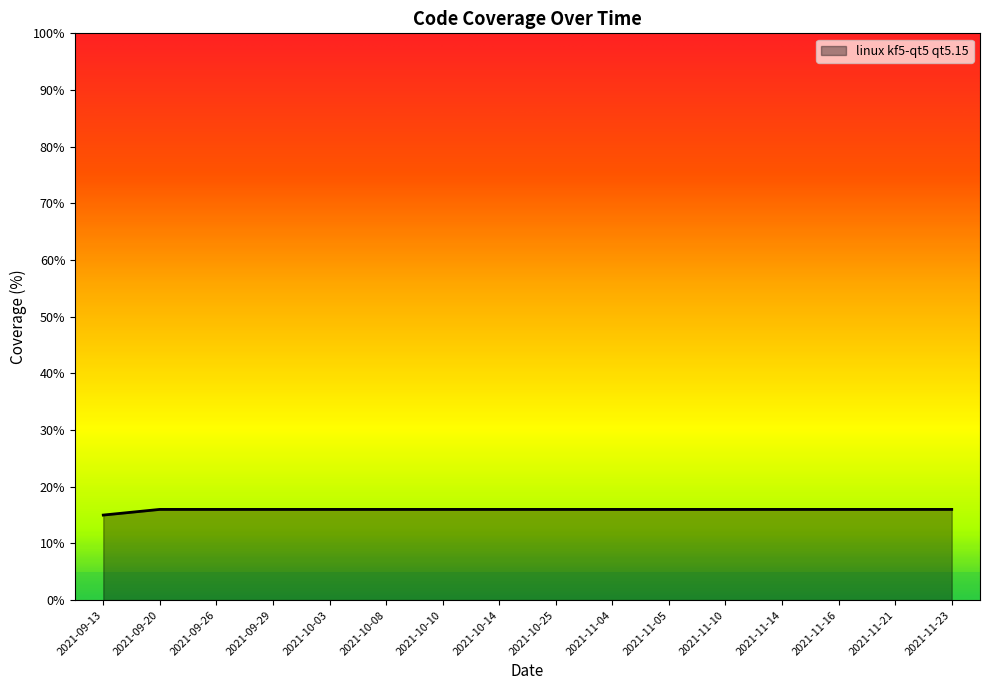

What is the smallest value displayed?

15